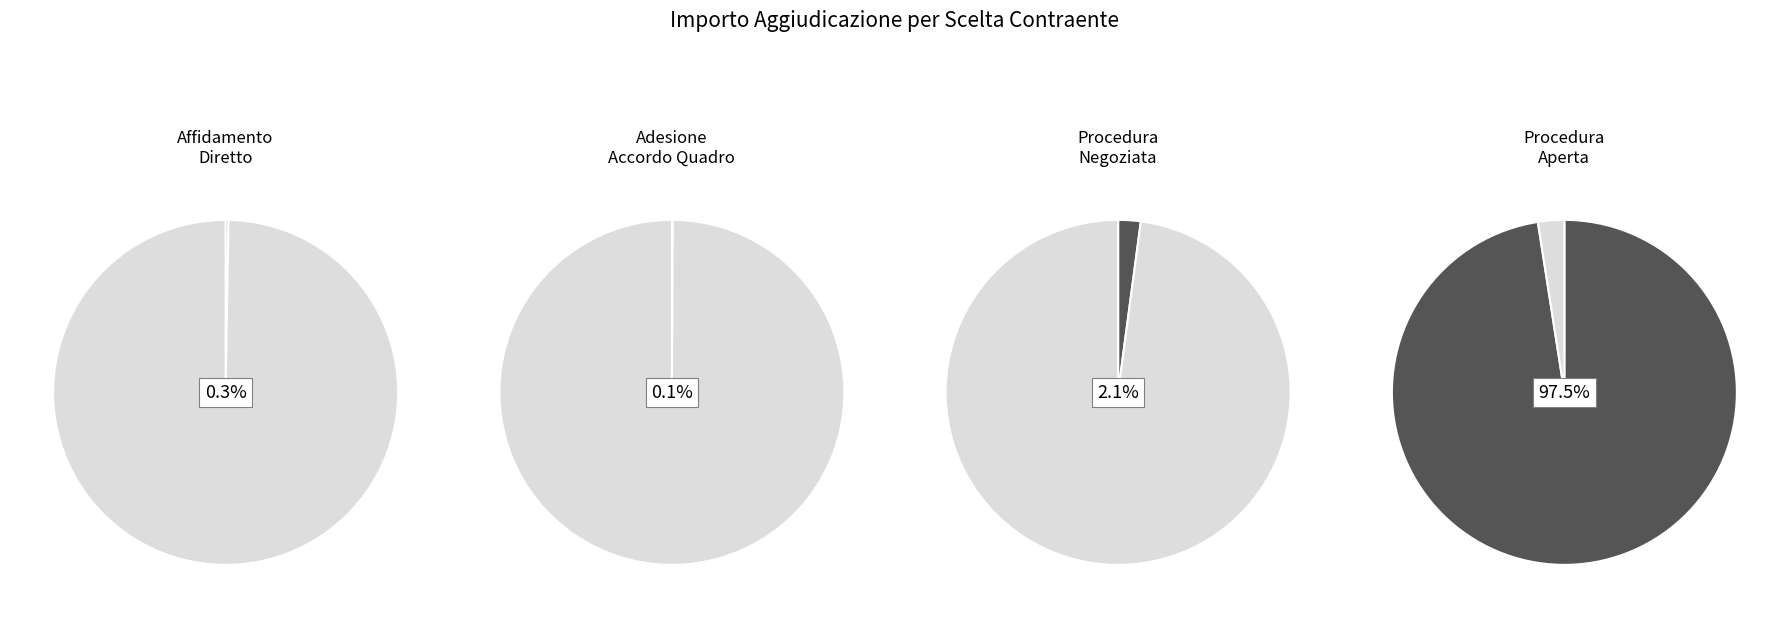

Which slice is the smallest?

26-AFFIDAMENTO DIRETTO IN ADESIONE AD ACCORDO QUADRO